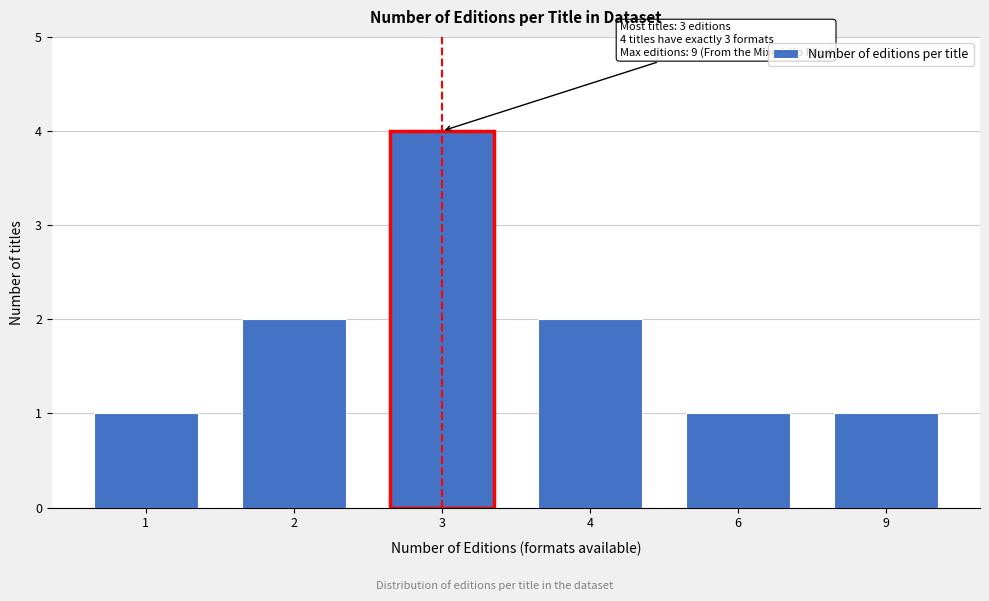

Reading left to right, transcribe all the data shown in this chart.

1	2	4	2	1	1